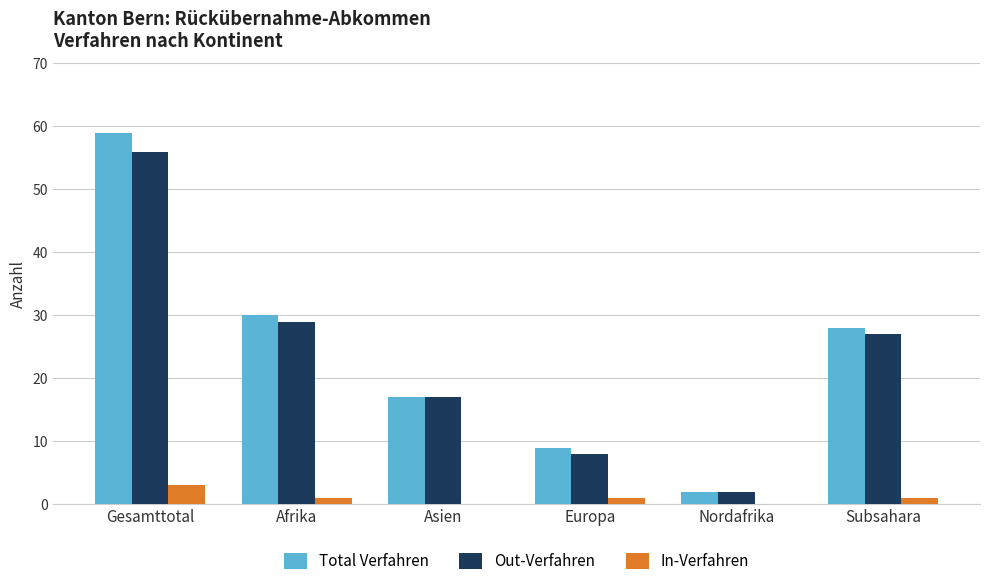

What is the highest value of the In-Verfahren series?

3